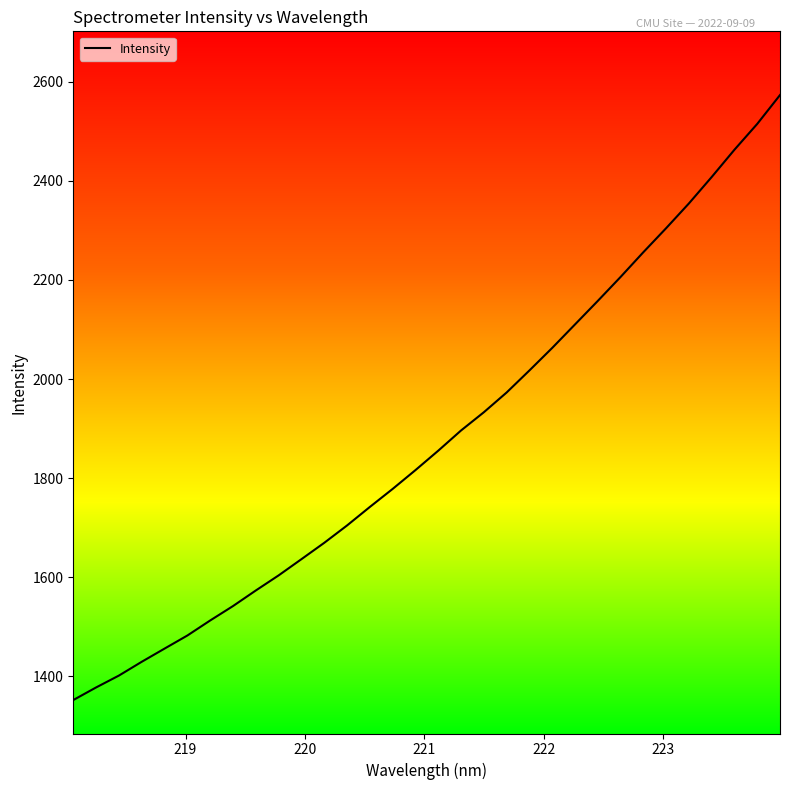

What is the difference between the maximum and minimum values?

1221.9